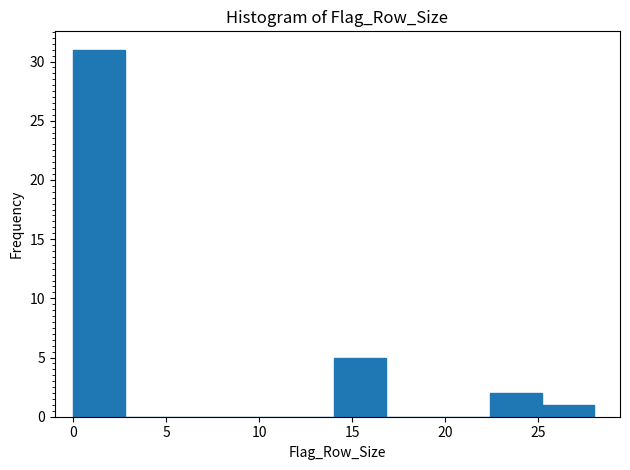

Reading left to right, transcribe this chart: for each bar, give the range it covers on the x-axis and its height. Neither the bar edges nor the heights are printed on the chart, so give them approximately, as read against the axes.

0.0 to 2.8: 31
2.8 to 5.6: 0
5.6 to 8.4: 0
8.4 to 11.2: 0
11.2 to 14.0: 0
14.0 to 16.8: 5
16.8 to 19.6: 0
19.6 to 22.4: 0
22.4 to 25.2: 2
25.2 to 28.0: 1